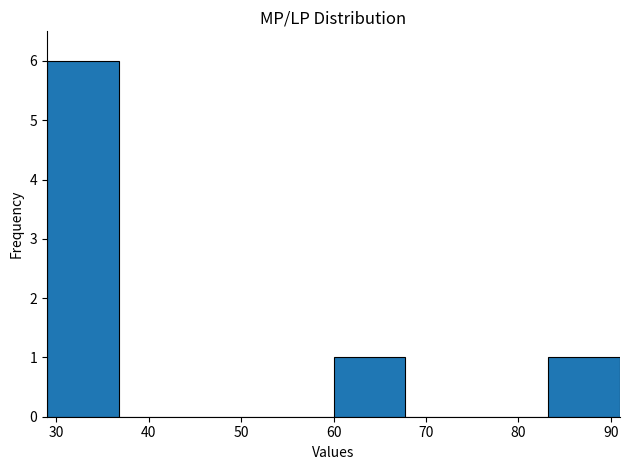

Over which range of the x-axis is the bar tallest?

29 to 37